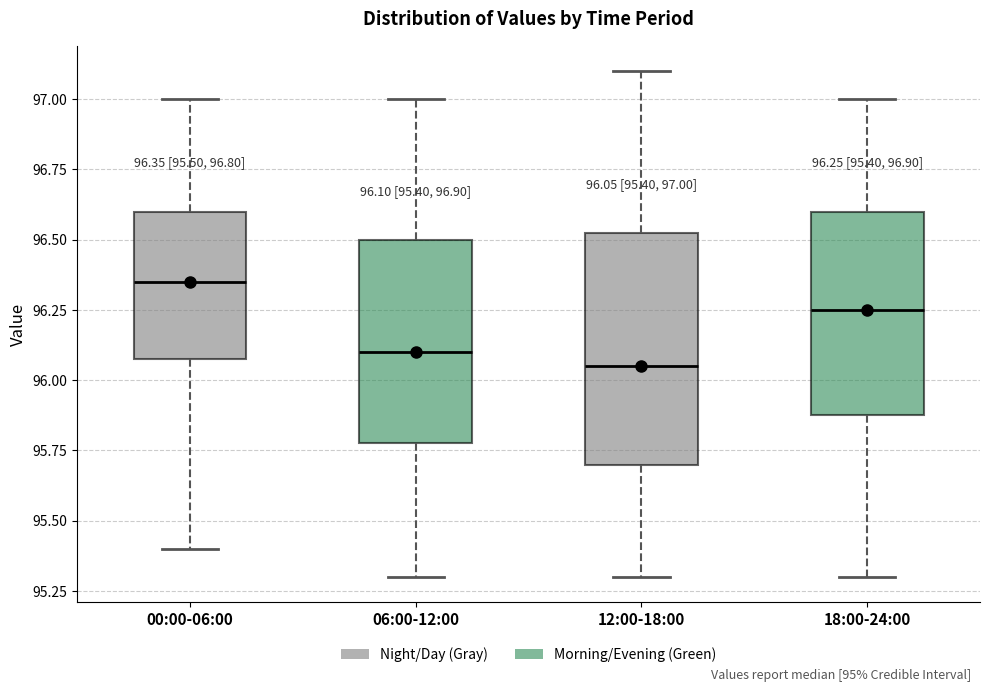

Which box is the tallest, from its lower edge to its upper edge?

12:00-18:00